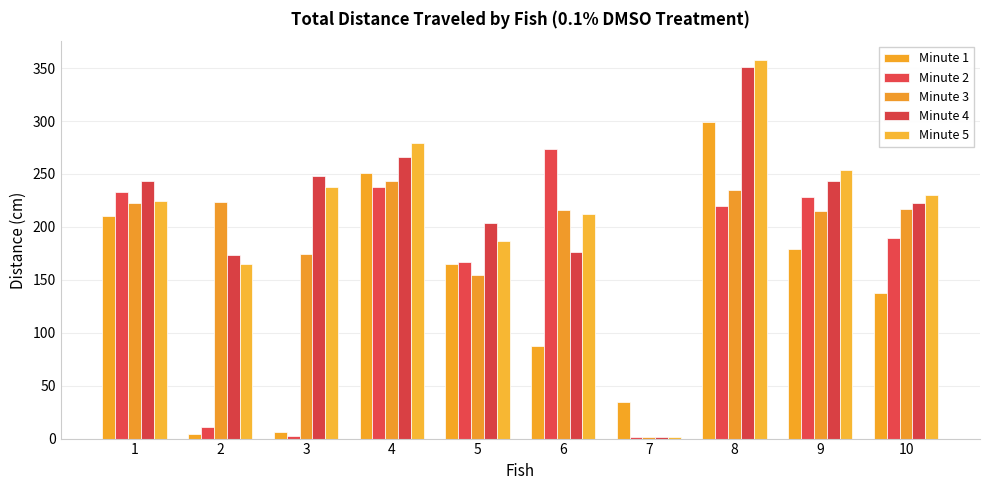

What is the maximum value shown in the chart?

357.6